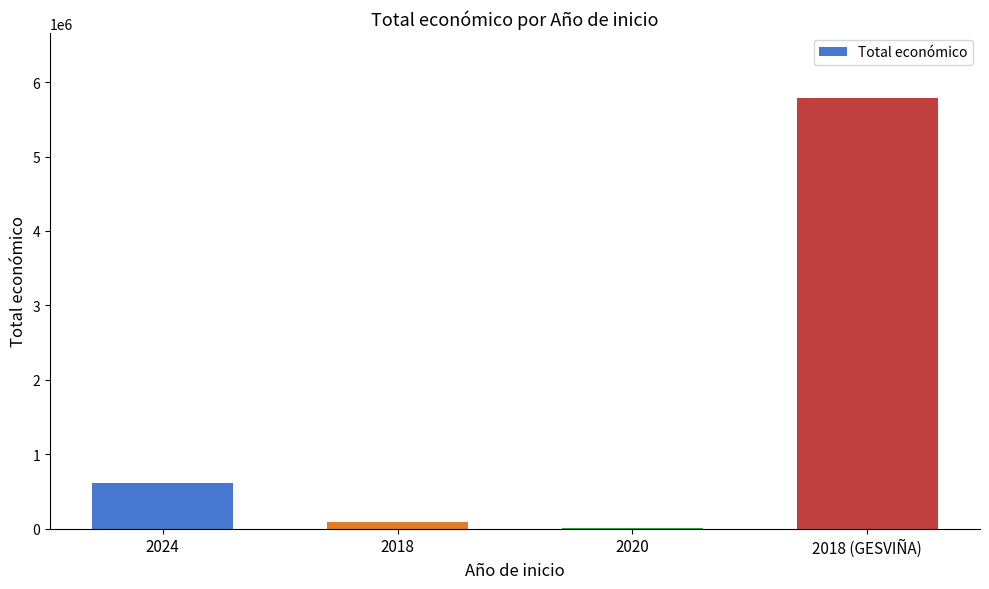

True or false: the data shows 10750 at 2020.

True